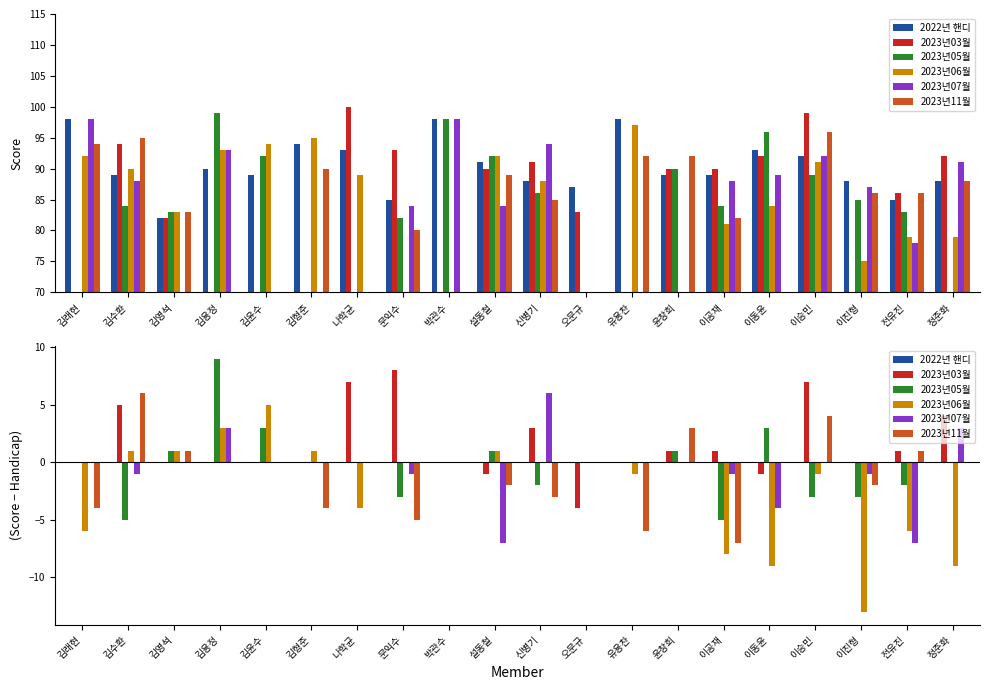

At which category is the sum across all series the highest?

이승민